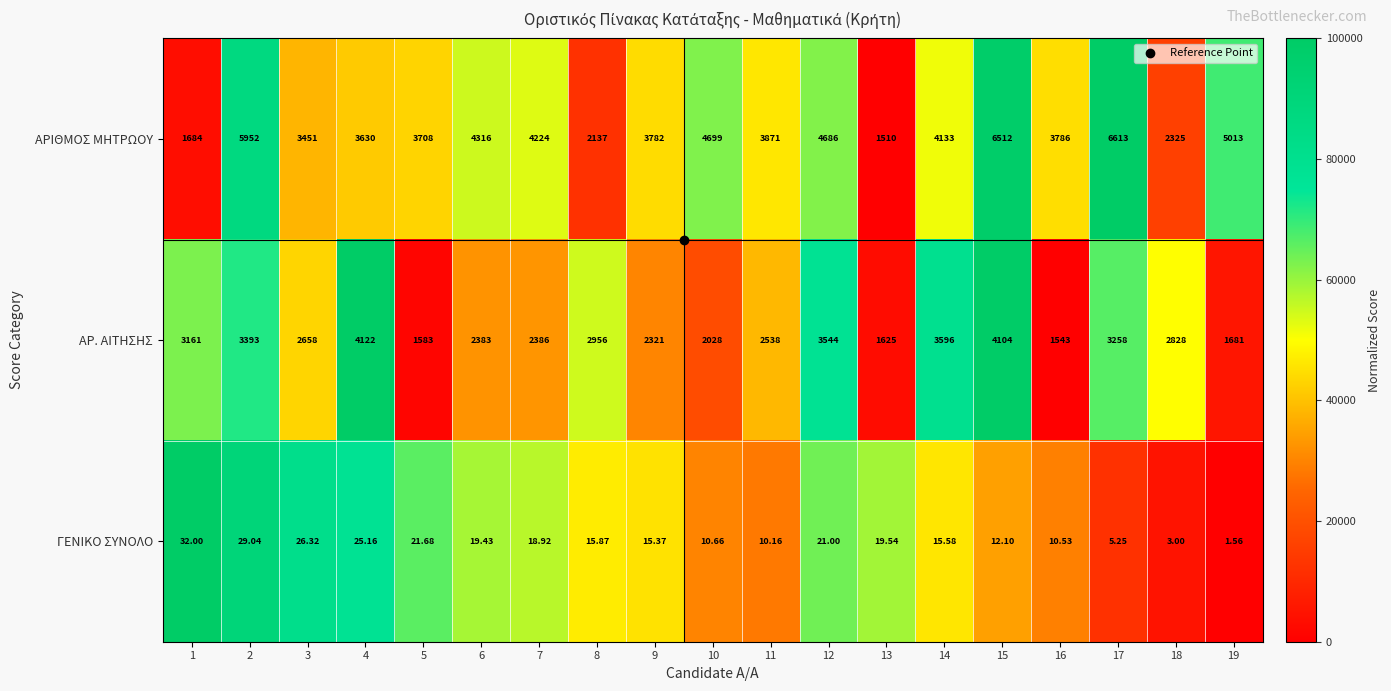

What is the difference between the highest and lowest values at 10?

4688.3